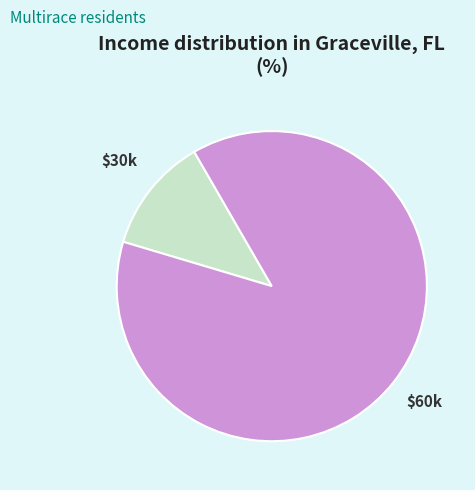

Is there any slice that represents more than half of the pie?

Yes